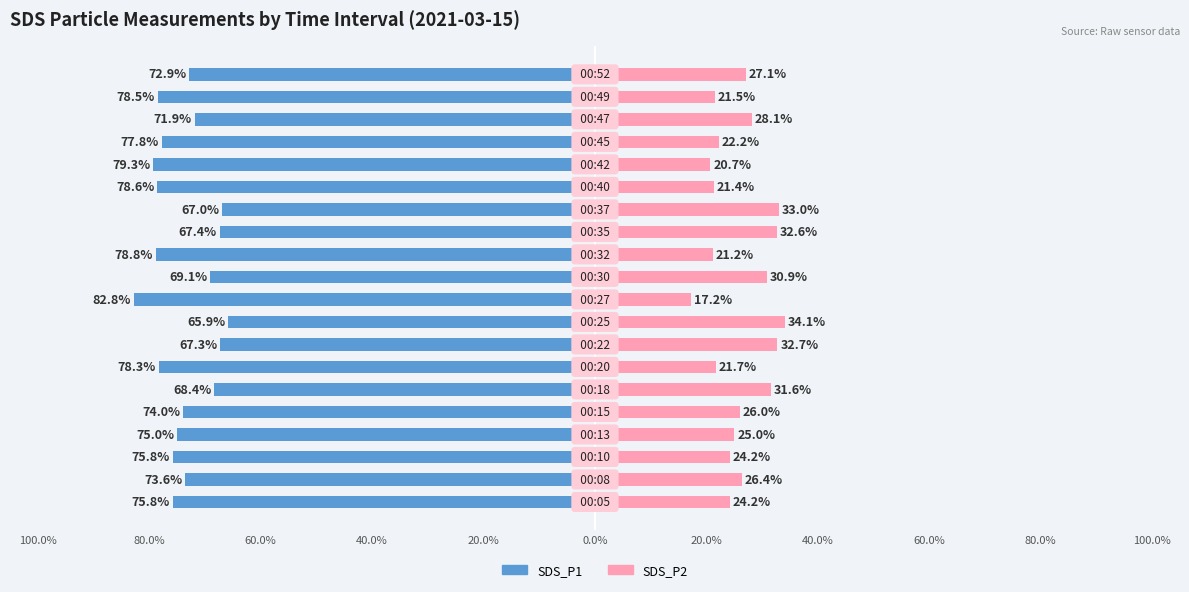

Reading right to left, what are all the values shown in this chart?

SDS_P1: -72.9	-78.5	-71.9	-77.8	-79.3	-78.6	-67.0	-67.4	-78.8	-69.1	-82.8	-65.9	-67.3	-78.3	-68.4	-74.0	-75.0	-75.8	-73.6	-75.8
SDS_P2: 27.1	21.5	28.1	22.2	20.7	21.4	33.0	32.6	21.2	30.9	17.2	34.1	32.7	21.7	31.6	26.0	25.0	24.2	26.4	24.2